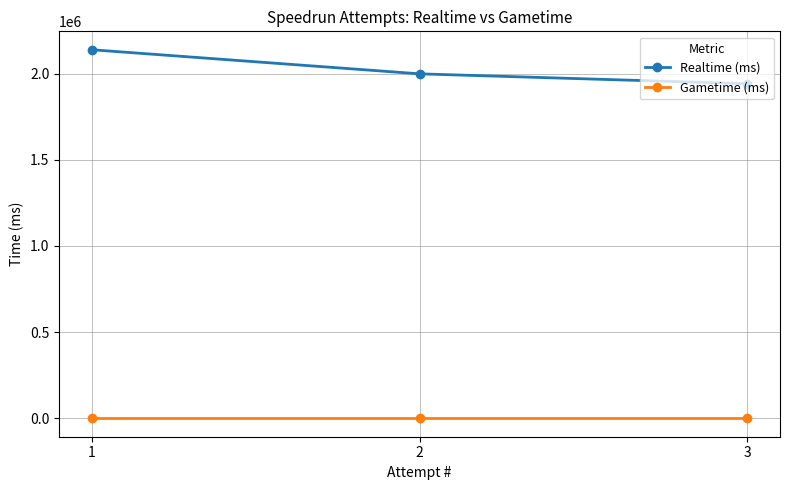

What is the average value of the Realtime (ms) series?

2025769